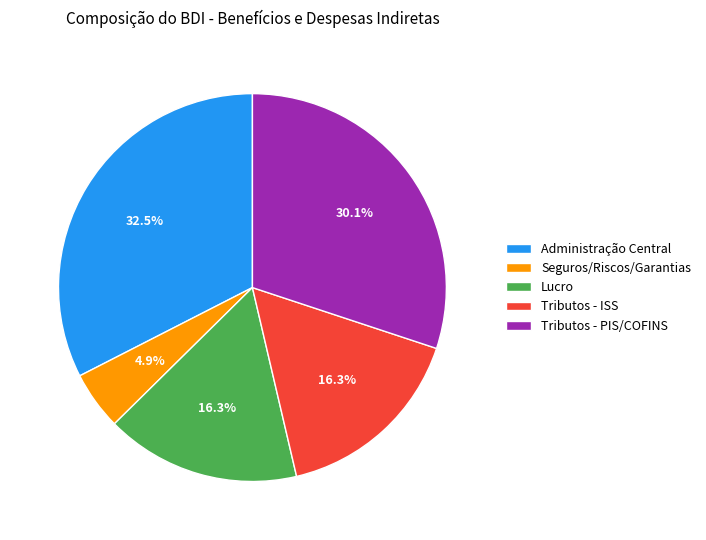

What portion of the pie excludes Administração Central?

67.5%